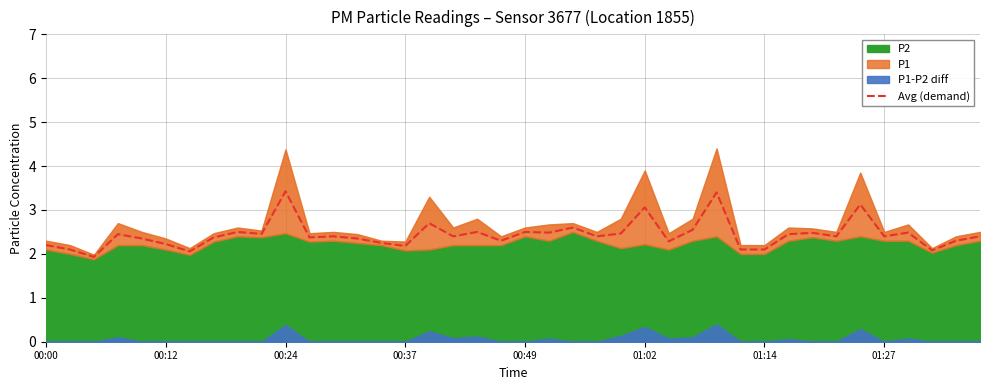

How many lines are shown in the chart?

1